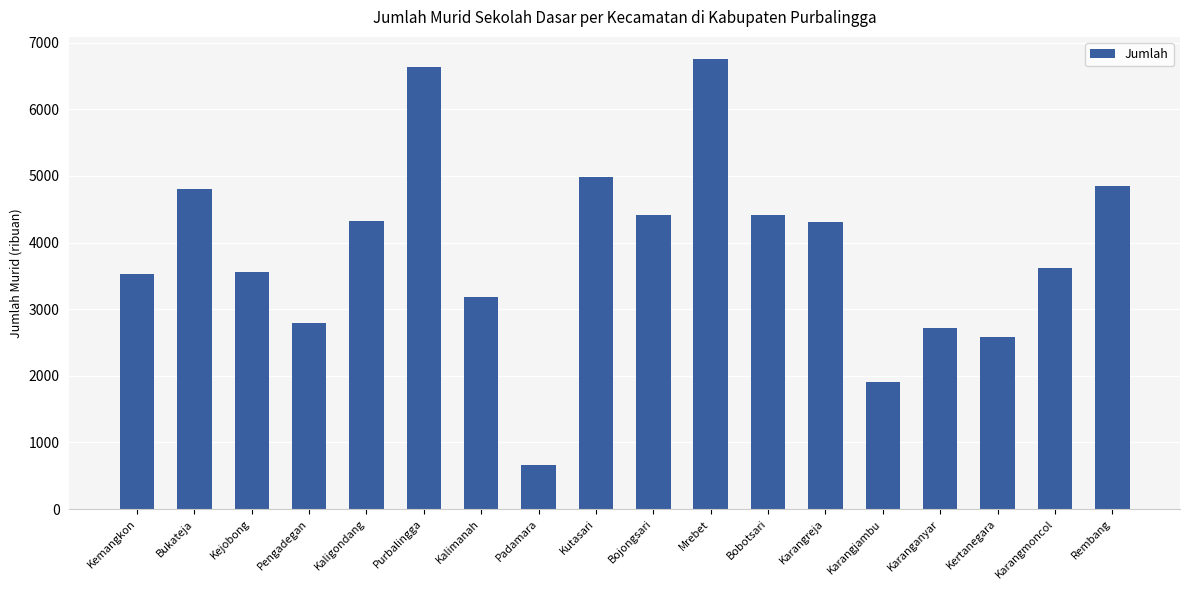

The chart shows a value of 9524 at Mrebet. True or false?

False